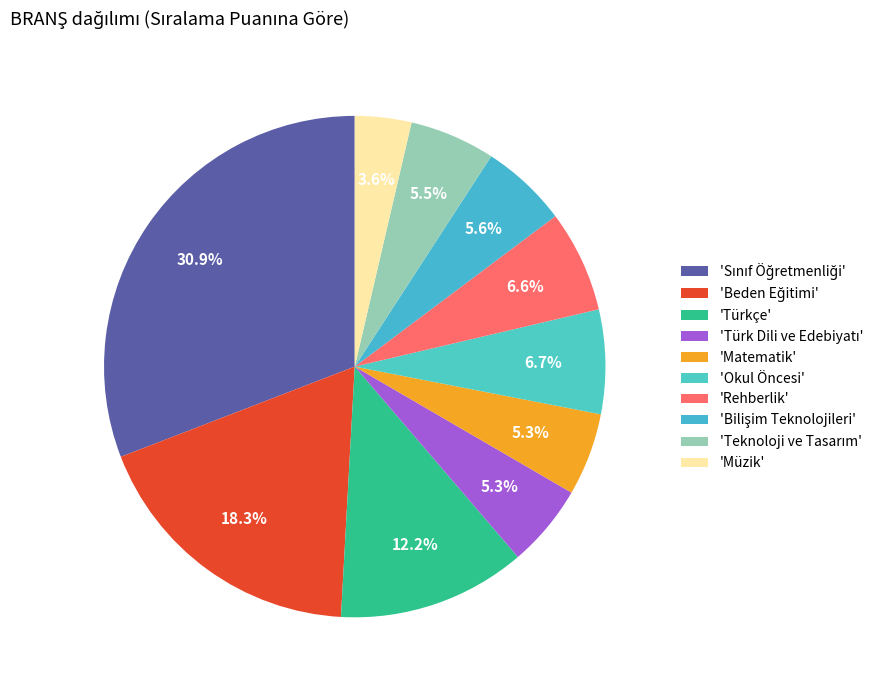

How many slices are in this pie chart?

10